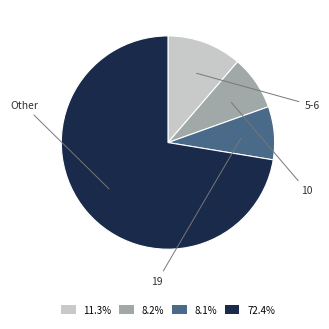

Is there a majority slice in this chart?

Yes